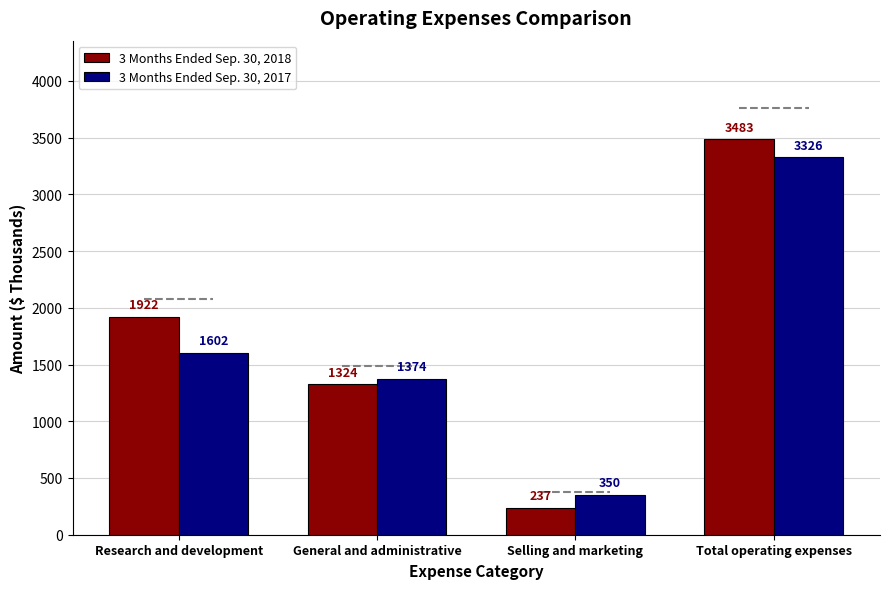

How many series are shown in this chart?

2